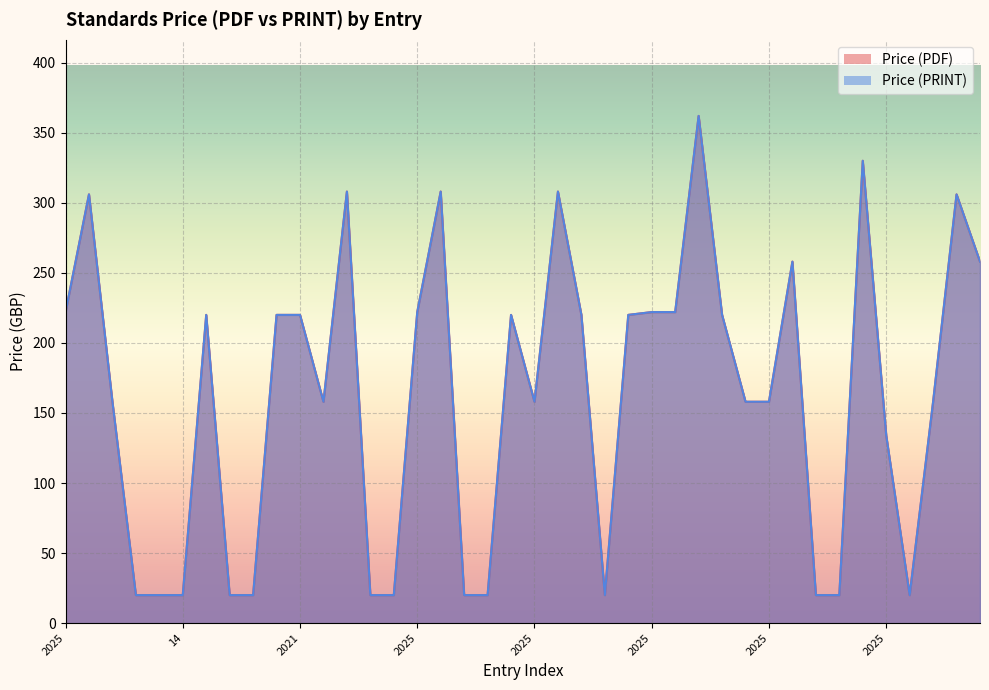

What is the difference between the maximum and minimum values in the Price (PDF) series?

342